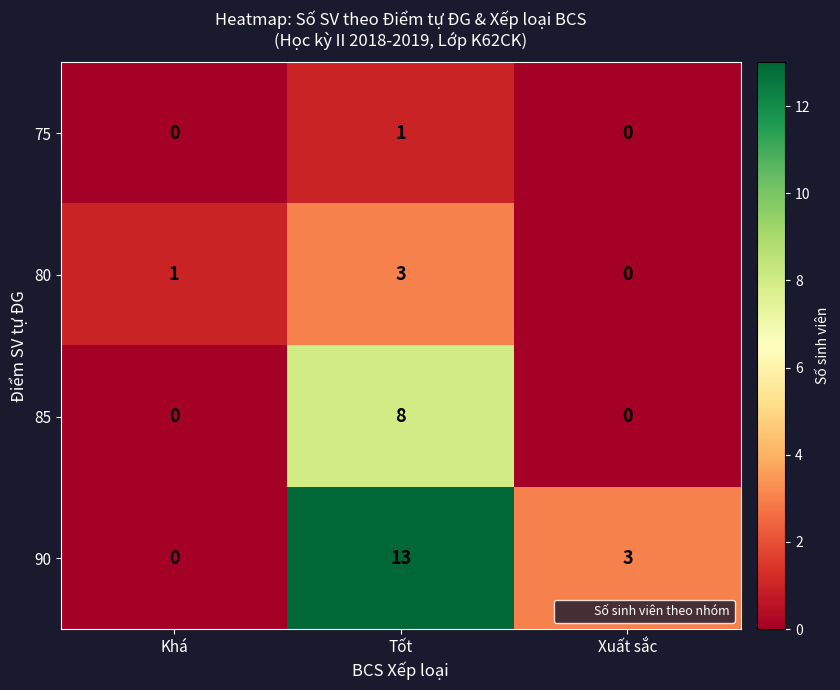

Reading left to right, transcribe all the data shown in this chart.

75: Khá=0	Tốt=1	Xuất sắc=0
80: Khá=1	Tốt=3	Xuất sắc=0
85: Khá=0	Tốt=8	Xuất sắc=0
90: Khá=0	Tốt=13	Xuất sắc=3